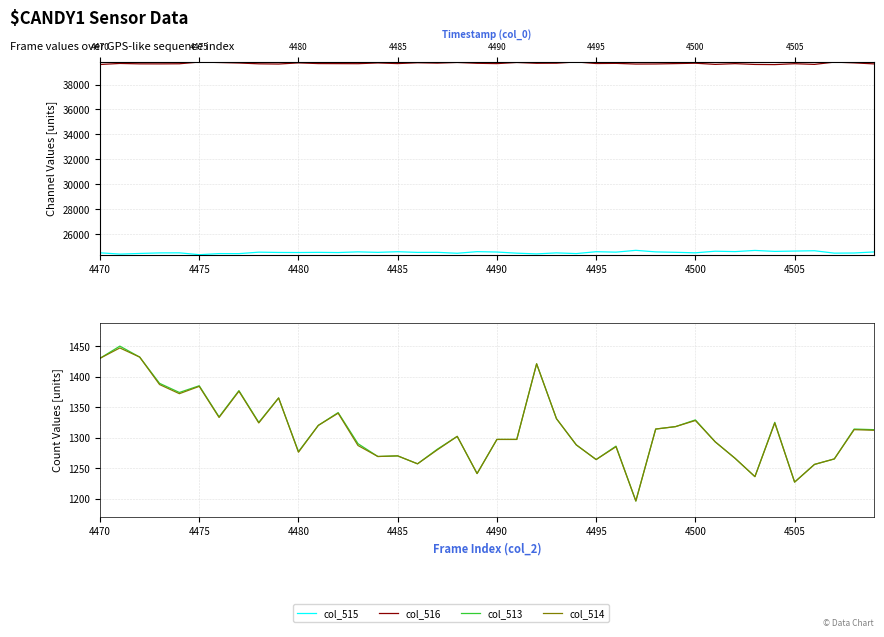

Reading left to right, transcribe all the data shown in this chart.

col_515: 24494	24390	24441	24486	24492	24343	24430	24427	24545	24522	24516	24530	24514	24569	24529	24581	24526	24532	24458	24586	24556	24464	24406	24488	24431	24582	24547	24692	24567	24534	24492	24622	24590	24684	24607	24634	24660	24467	24479	24563
col_516: 39611	39695	39662	39660	39669	39807	39771	39731	39665	39648	39742	39685	39680	39676	39737	39684	39752	39722	39775	39708	39682	39774	39708	39716	39816	39689	39702	39647	39654	39683	39714	39620	39679	39615	39603	39674	39619	39803	39742	39659
col_513: 1430	1450	1432	1389	1374	1385	1334	1377	1325	1365	1277	1320	1341	1290	1269	1270	1257	1281	1302	1241	1297	1297	1421	1331	1288	1264	1286	1196	1314	1318	1329	1293	1266	1236	1325	1227	1256	1265	1314	1313
col_514: 1430	1447	1432	1387	1372	1384	1333	1376	1324	1365	1276	1320	1340	1287	1269	1270	1257	1280	1302	1241	1297	1297	1421	1331	1288	1264	1285	1196	1314	1318	1328	1293	1266	1236	1324	1227	1256	1265	1313	1312